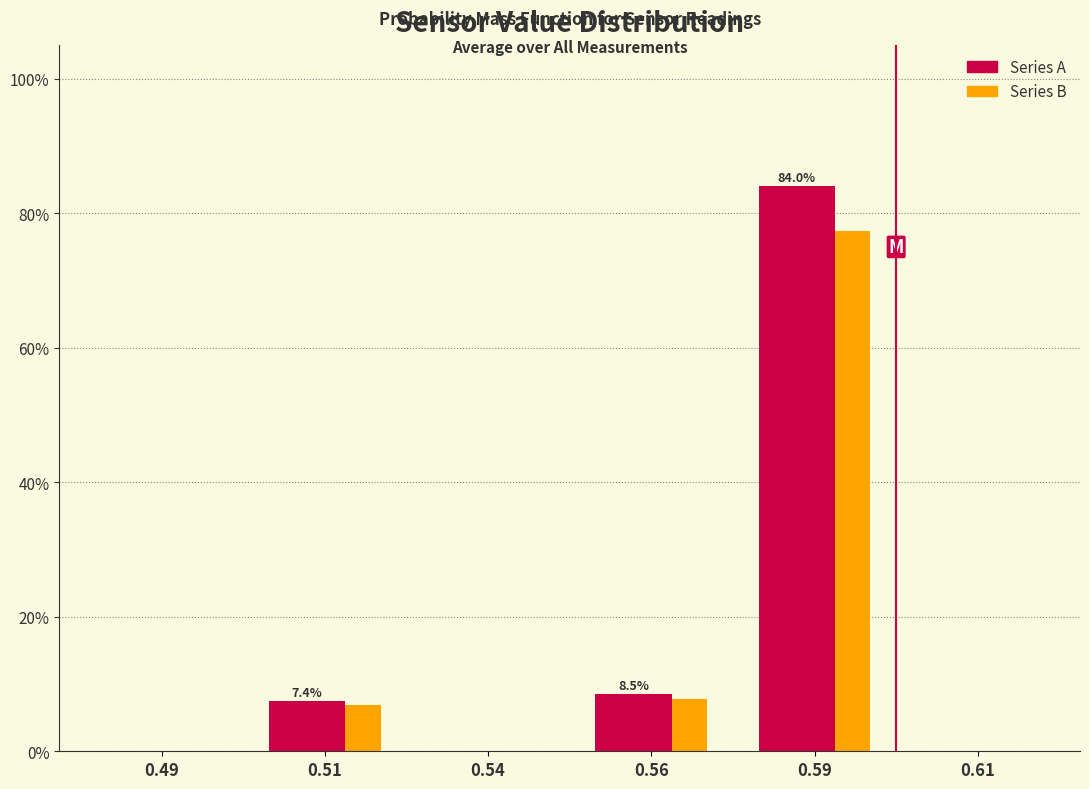

Reading left to right, transcribe all the data shown in this chart.

Series A: 0.49=0.0	0.51=7.4	0.54=0.0	0.56=8.5	0.59=84.0	0.61=0.0
Series B: 0.49=0.0	0.51=6.9	0.54=0.0	0.56=7.8	0.59=77.3	0.61=0.0